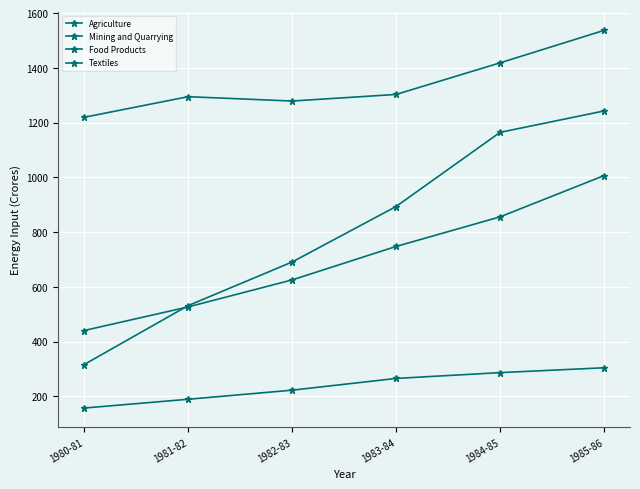

What is the sum of all Textiles values?

4202.1